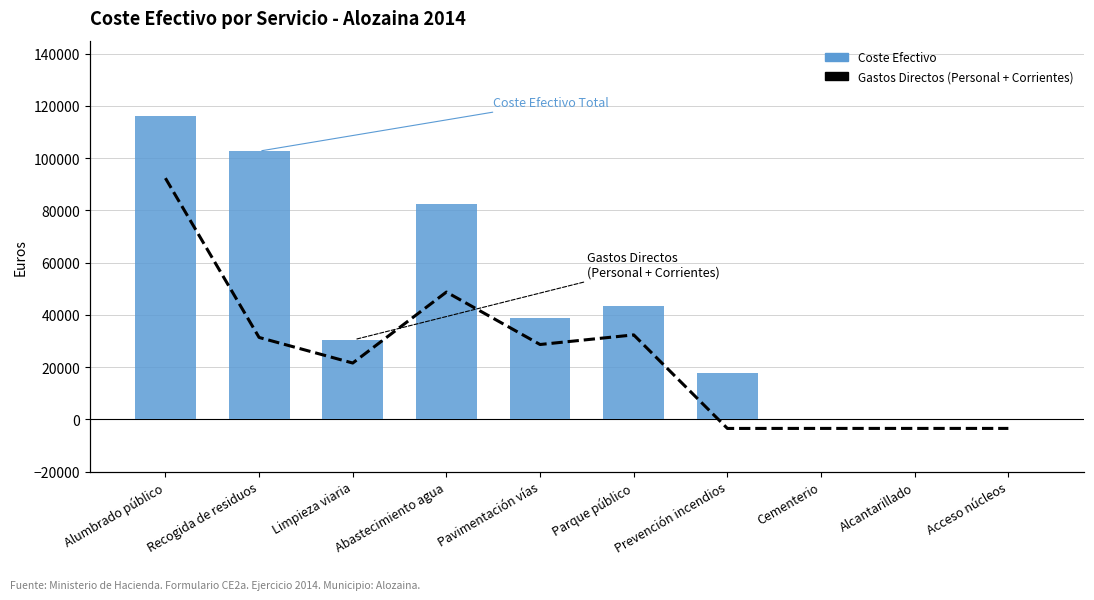

Where does the Gastos Directos (Personal + Corrientes) series first go above 38959?

Alumbrado público